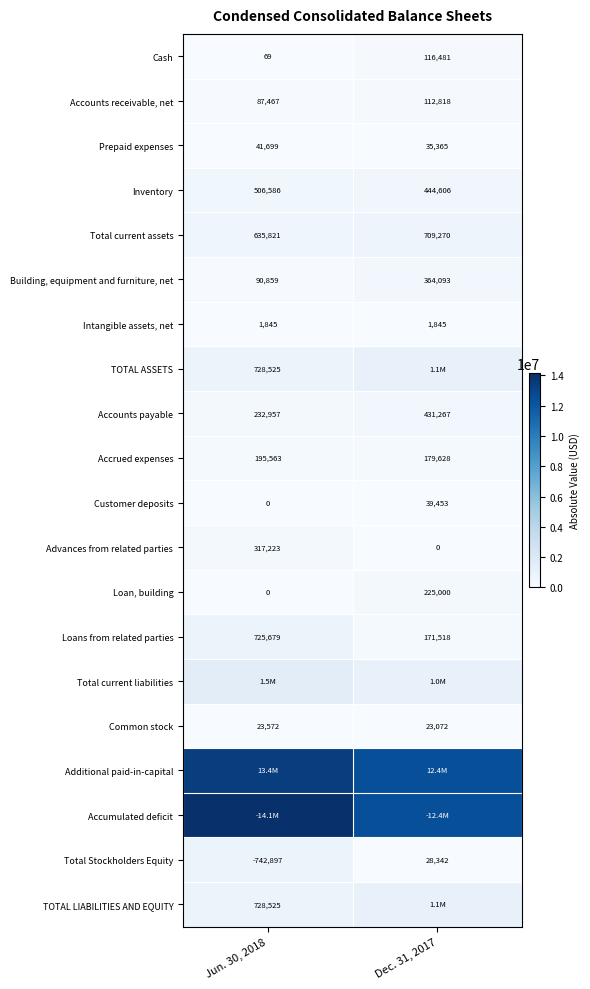

Is it true that Loans from related parties equals 725679 at Jun. 30, 2018?

True